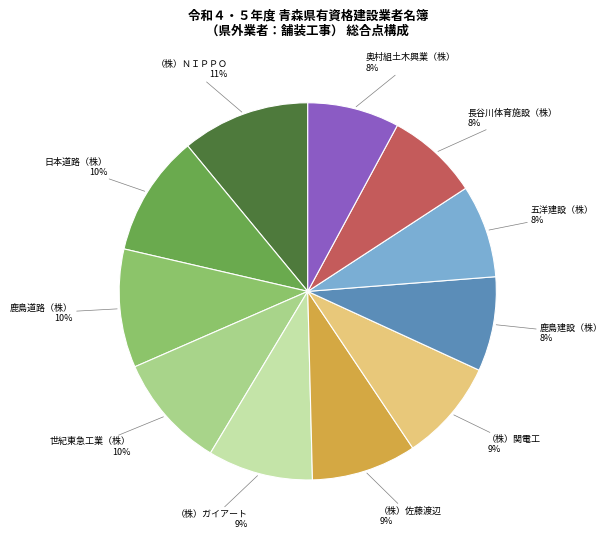

To the nearest percent, what is the difference between the largest and smallest slice percentages?

3%